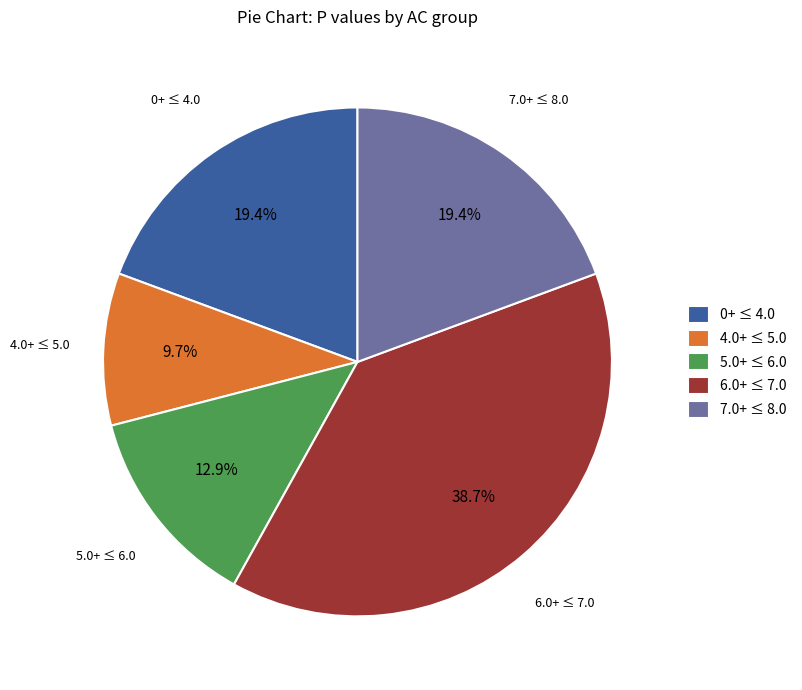

What is the largest slice in the pie chart?

6.0+ ≤ 7.0